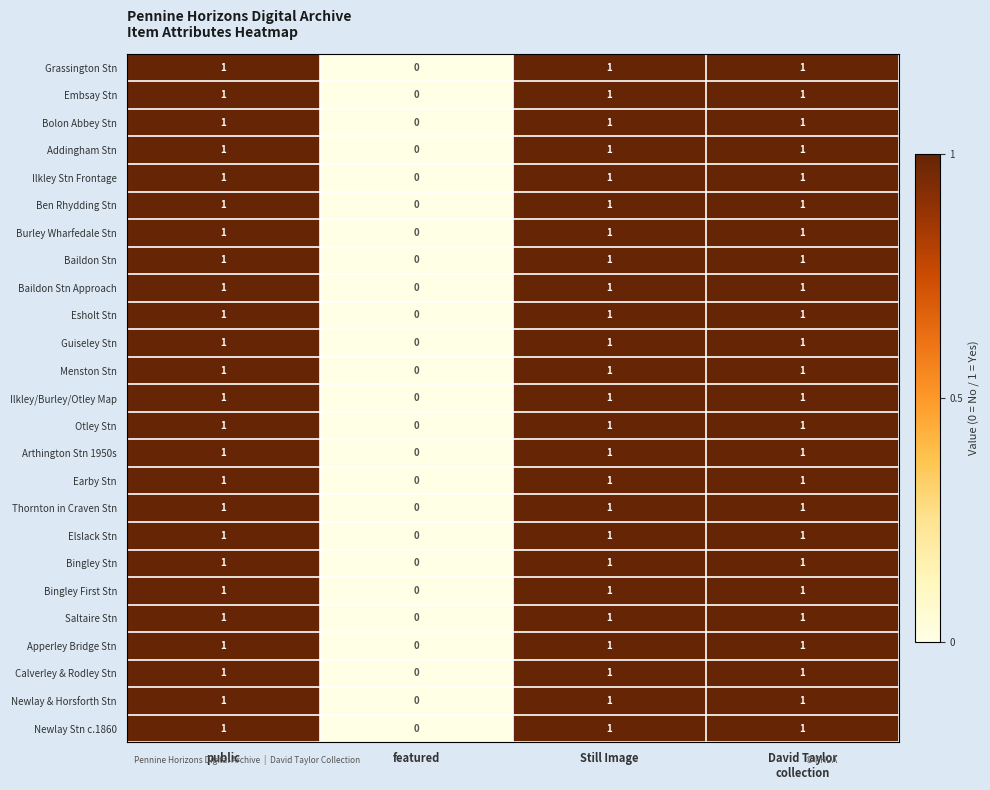

Which label corresponds to the smallest value in the chart?

featured